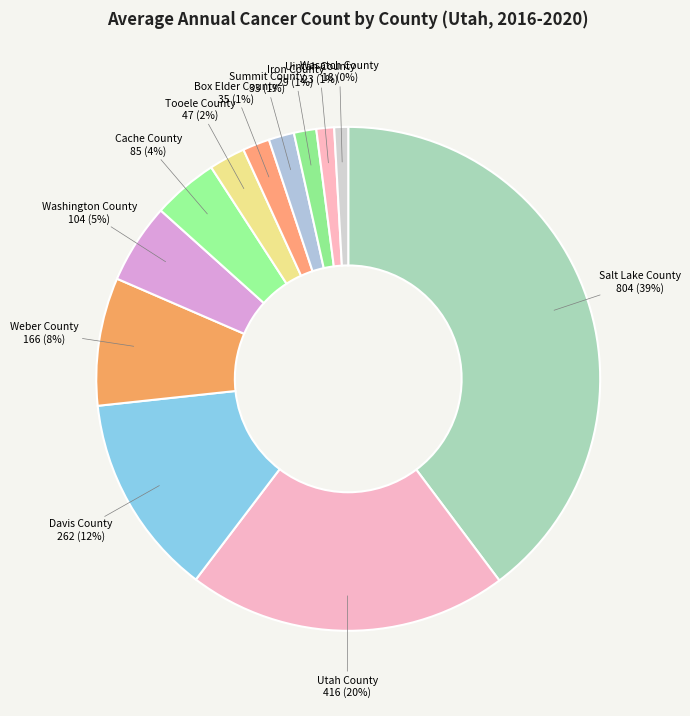

Which category has the biggest portion of the pie?

Salt Lake County